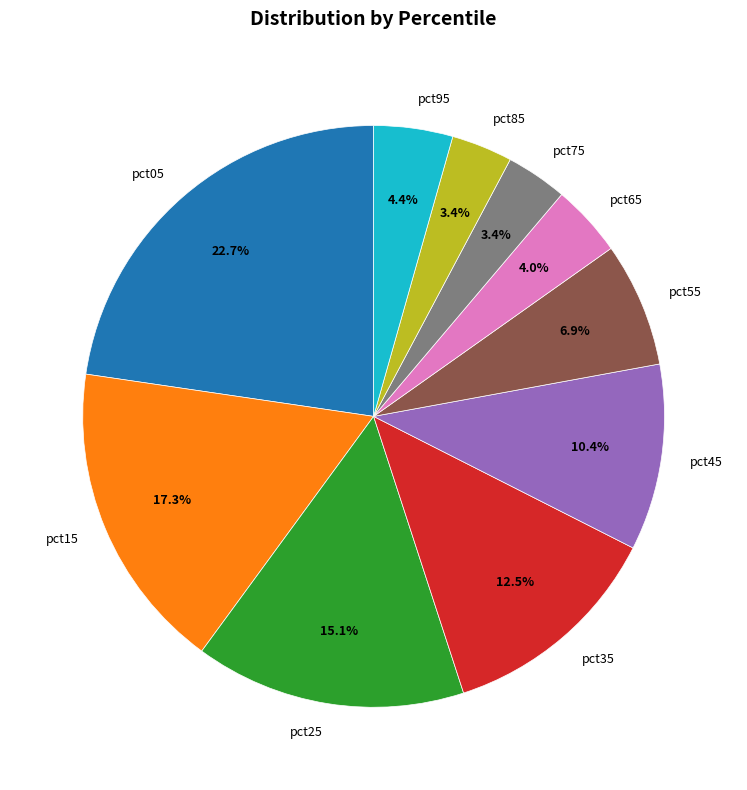

The pct15 slice represents 9% of the pie. True or false?

False